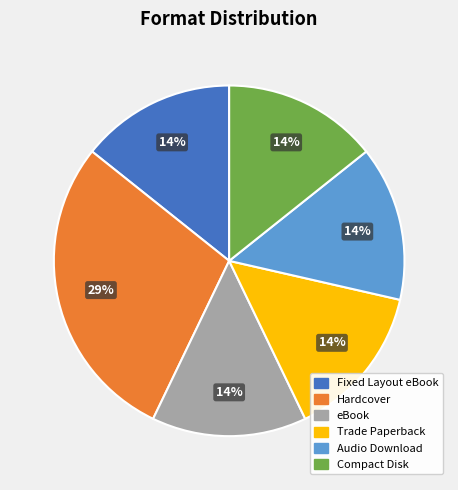

Do Compact Disk and Fixed Layout eBook together represent more than half of the pie?

No